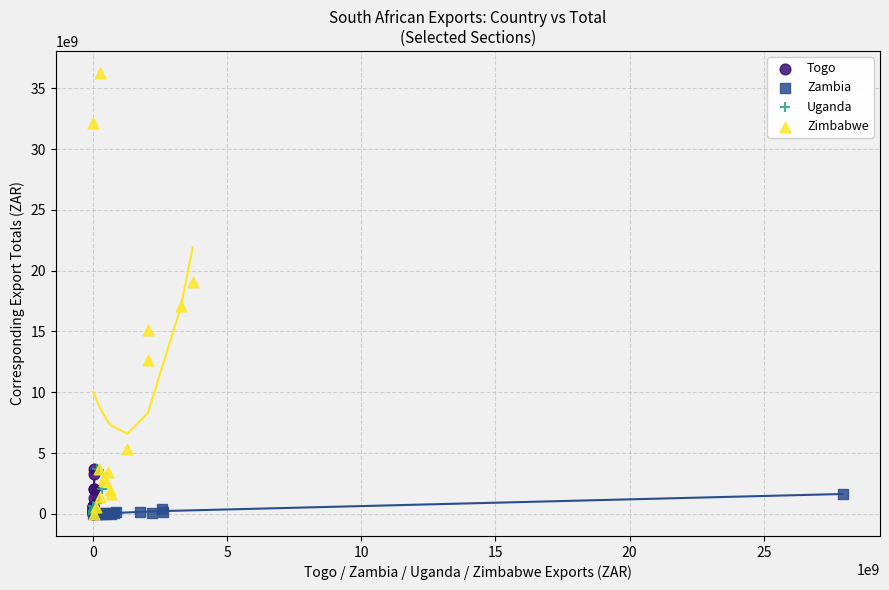

Which series has the widest spread of Y values?

Zimbabwe